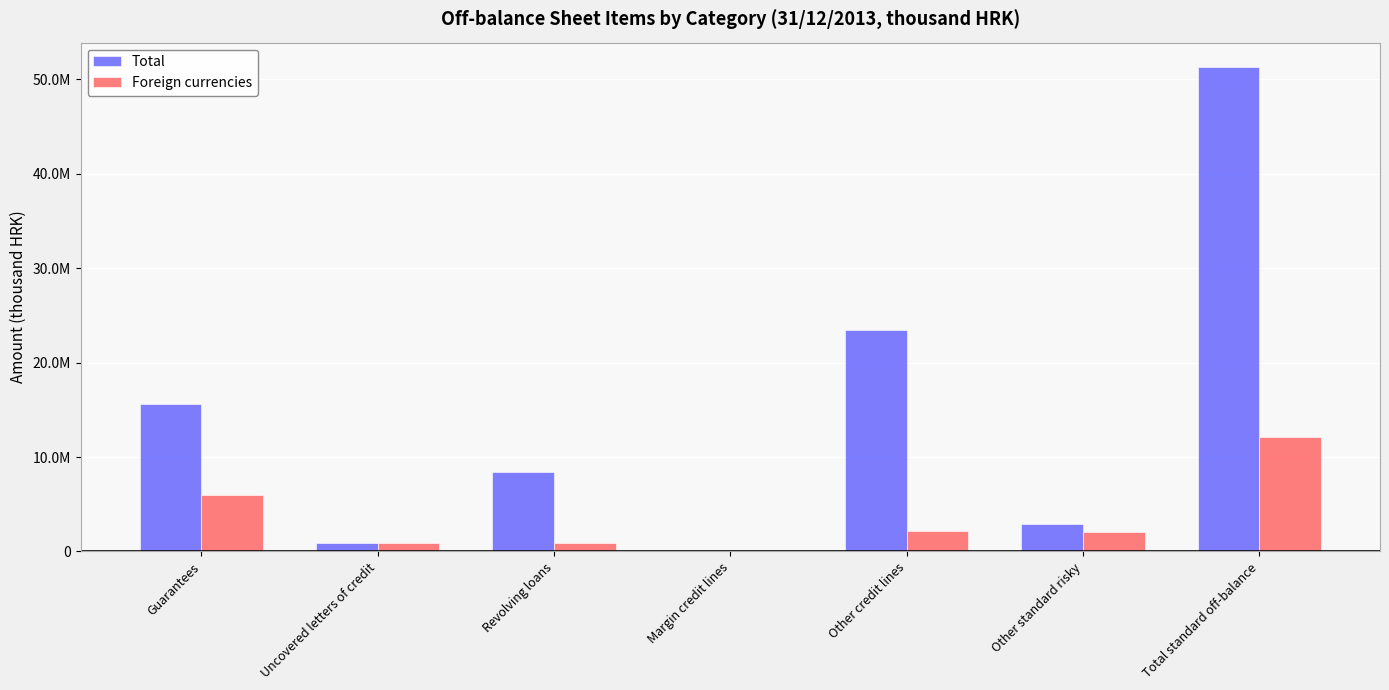

What value does the Foreign currencies series have at Uncovered letters of credit?

925456